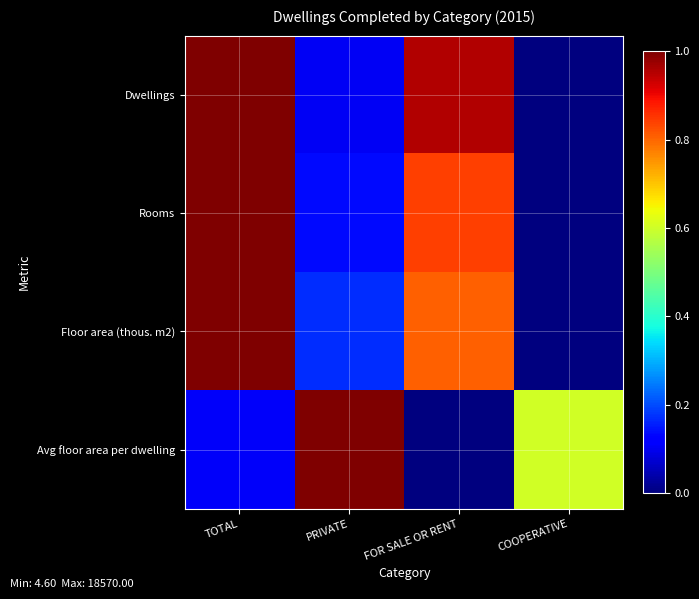

At which category is the sum across all series the highest?

TOTAL